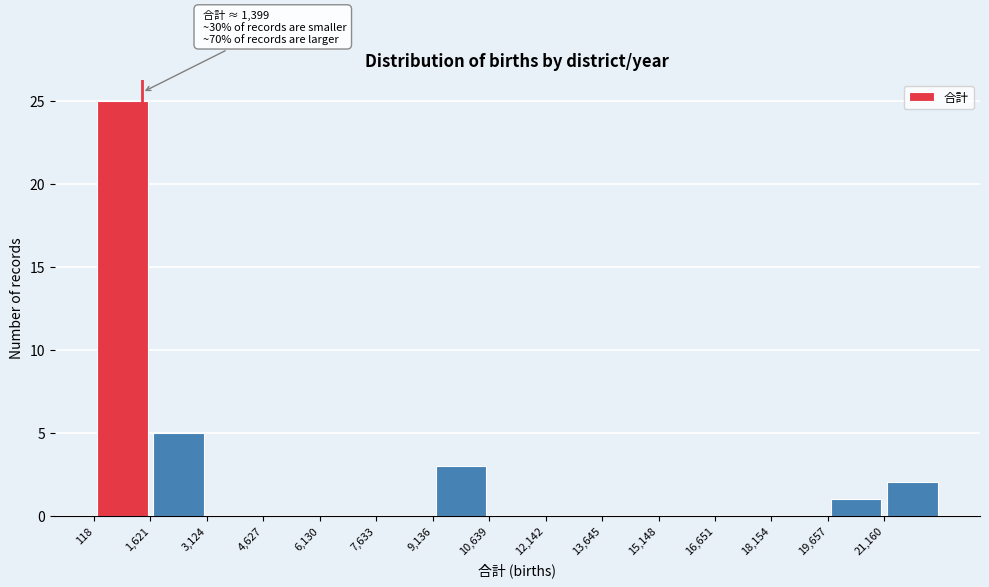

Over which range of the x-axis is the bar tallest?

200 to 1600